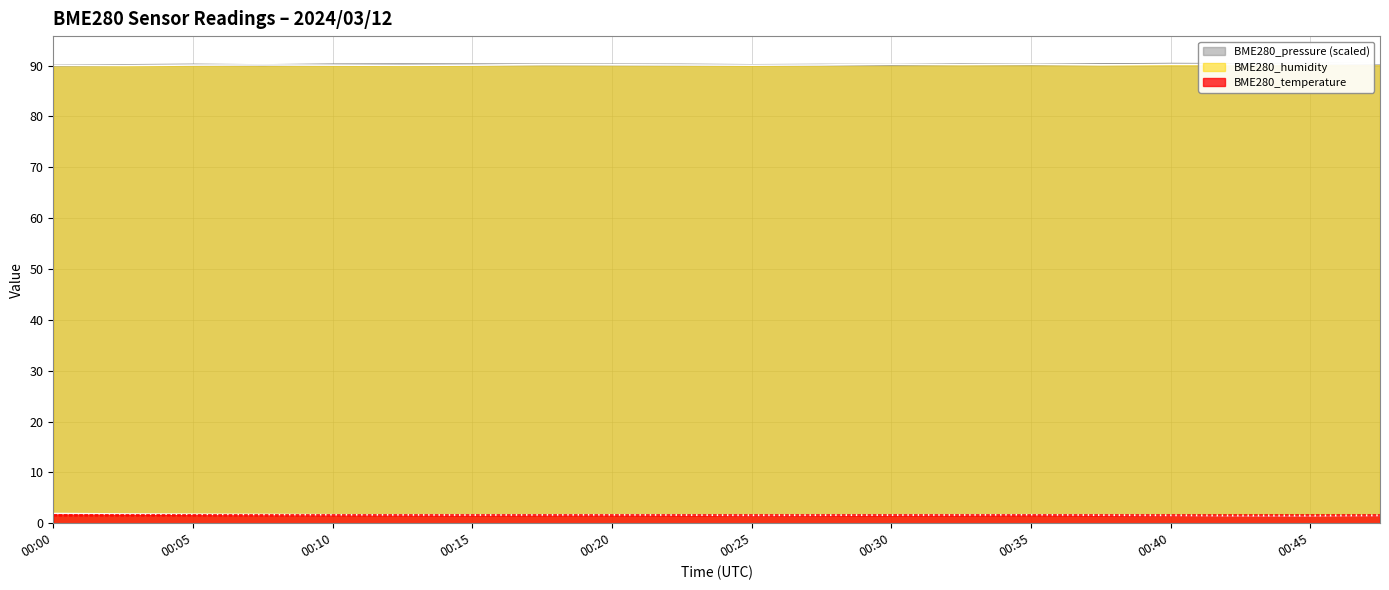

Which category has the lowest value across all series?

00:45